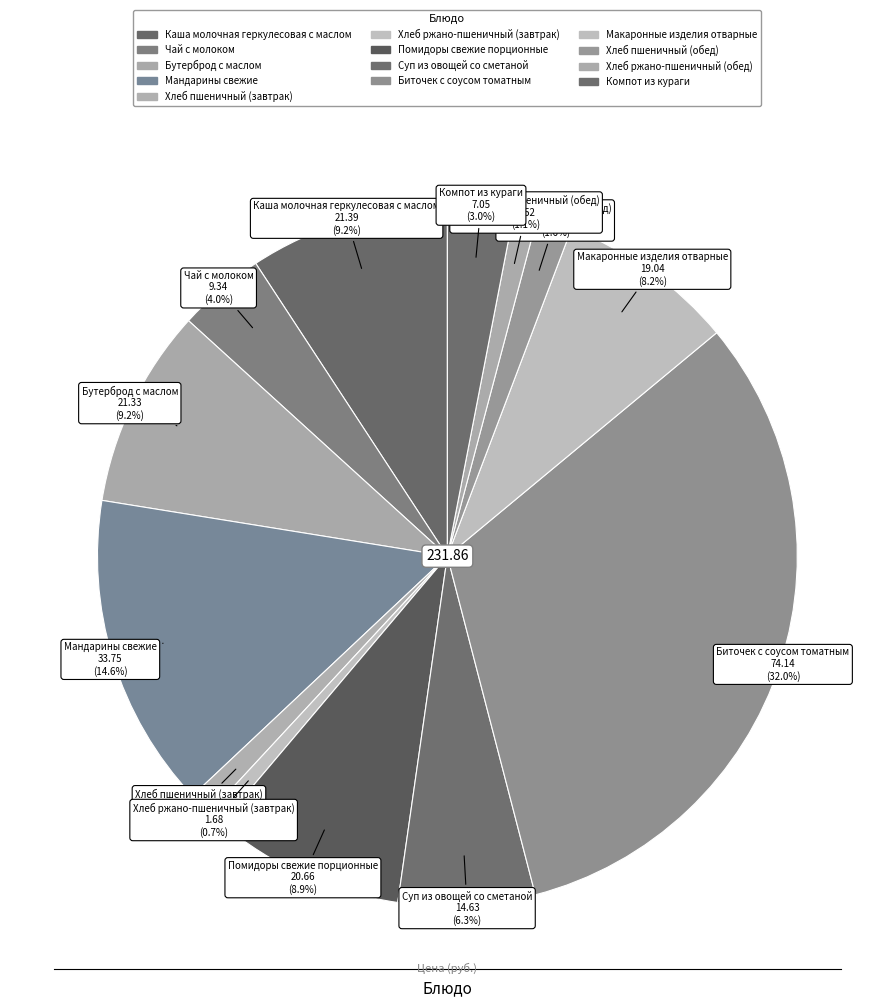

Does any single category account for the majority?

No